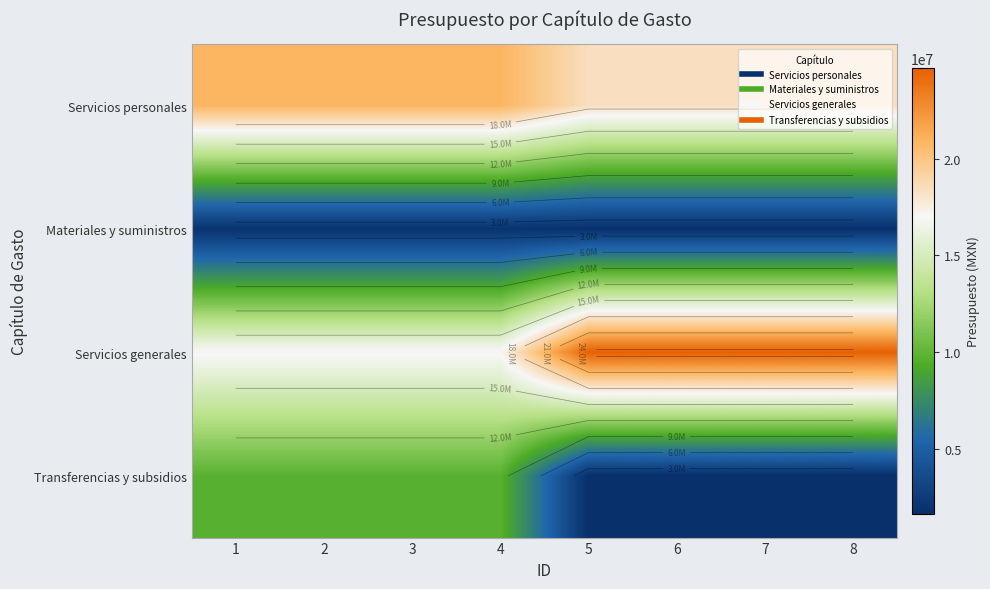

Which has a higher value, 2 or 6?

2